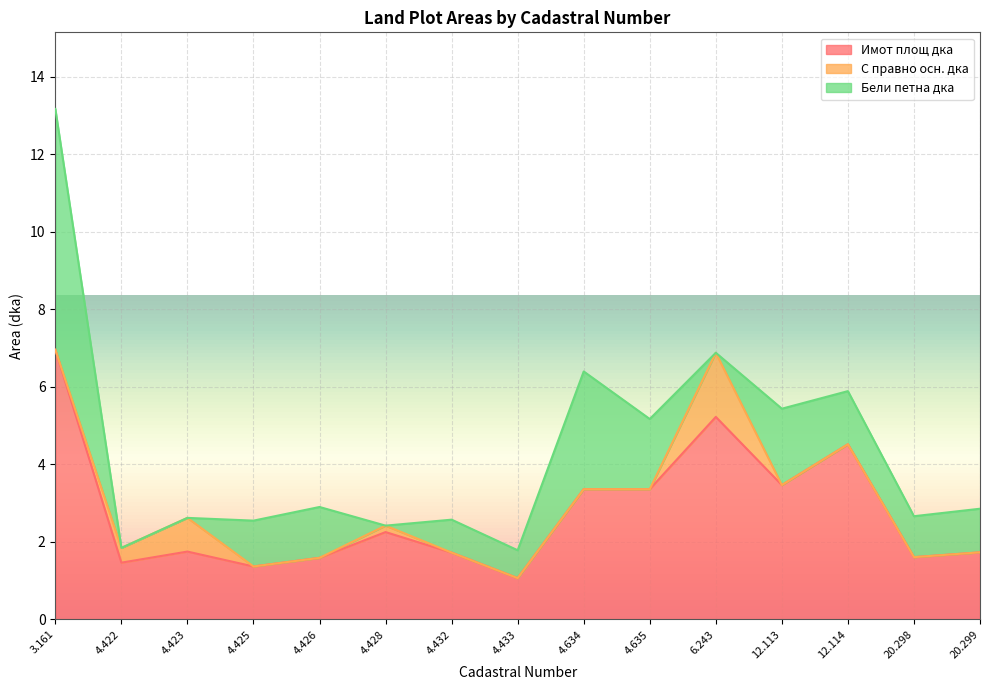

What is the minimum value for Имот площ дка?

1.1